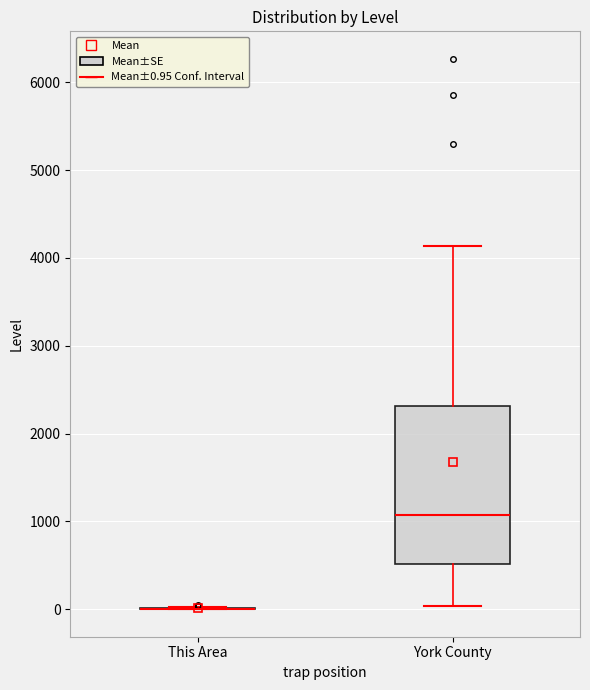

Reading left to right, read every box against the y-axis: the position of its median line, the range the box covers, and the ends of its whiskers. The values are not printed on the chart, so give them approximately, as read against the axis.

This Area: box collapsed to a line at 0, whiskers 0 to 0
York County: median 1100, box 500 to 2300, whiskers 0 to 4100